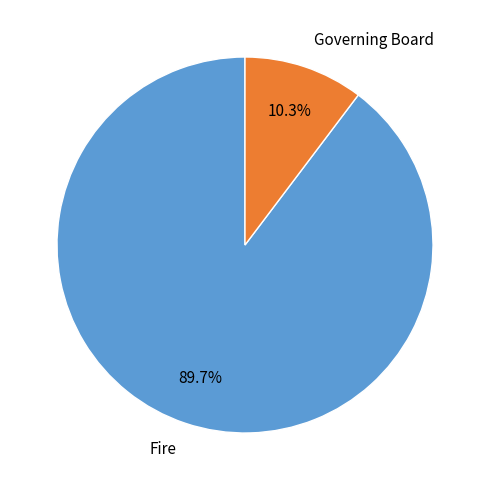

Which has a higher value, Governing Board or Fire?

Fire